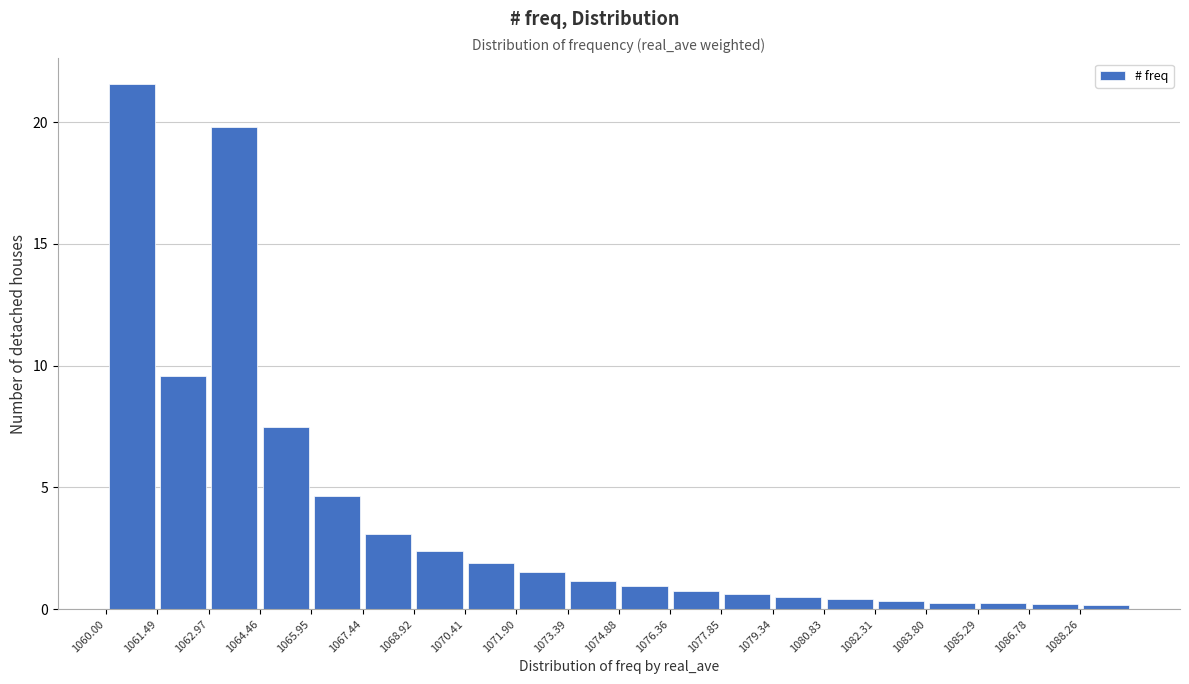

Reading left to right, list every bar in this chart as the range it spans on the x-axis followed by its height. Neither the bar edges nor the heights are printed on the chart, so give them approximately, as read against the axes.

1060.0 to 1061.4: 21.5
1061.4 to 1063.0: 9.5
1063.0 to 1064.4: 20.0
1064.4 to 1066.0: 7.5
1066.0 to 1067.4: 4.5
1067.4 to 1069.0: 3.0
1069.0 to 1070.4: 2.5
1070.4 to 1072.0: 2.0
1072.0 to 1073.4: 1.5
1073.4 to 1074.8: 1.0
1074.8 to 1076.4: 1.0
1076.4 to 1077.8: 1.0
1077.8 to 1079.4: 0.5
1079.4 to 1080.8: under 0.5
1080.8 to 1082.4: under 0.5
1082.4 to 1083.8: under 0.5
1083.8 to 1085.2: under 0.5
1085.2 to 1086.8: under 0.5
1086.8 to 1088.2: under 0.5
1088.2 to 1089.8: under 0.5